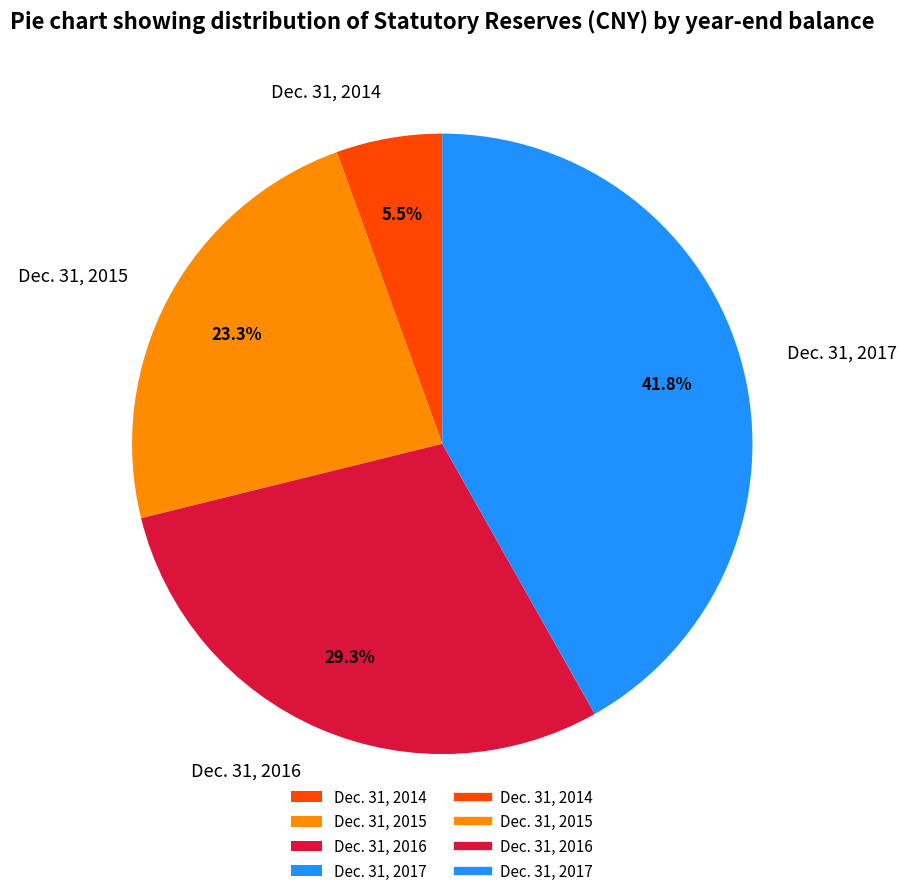

Is the sum of Dec. 31, 2015 and Dec. 31, 2016 greater than half?

Yes